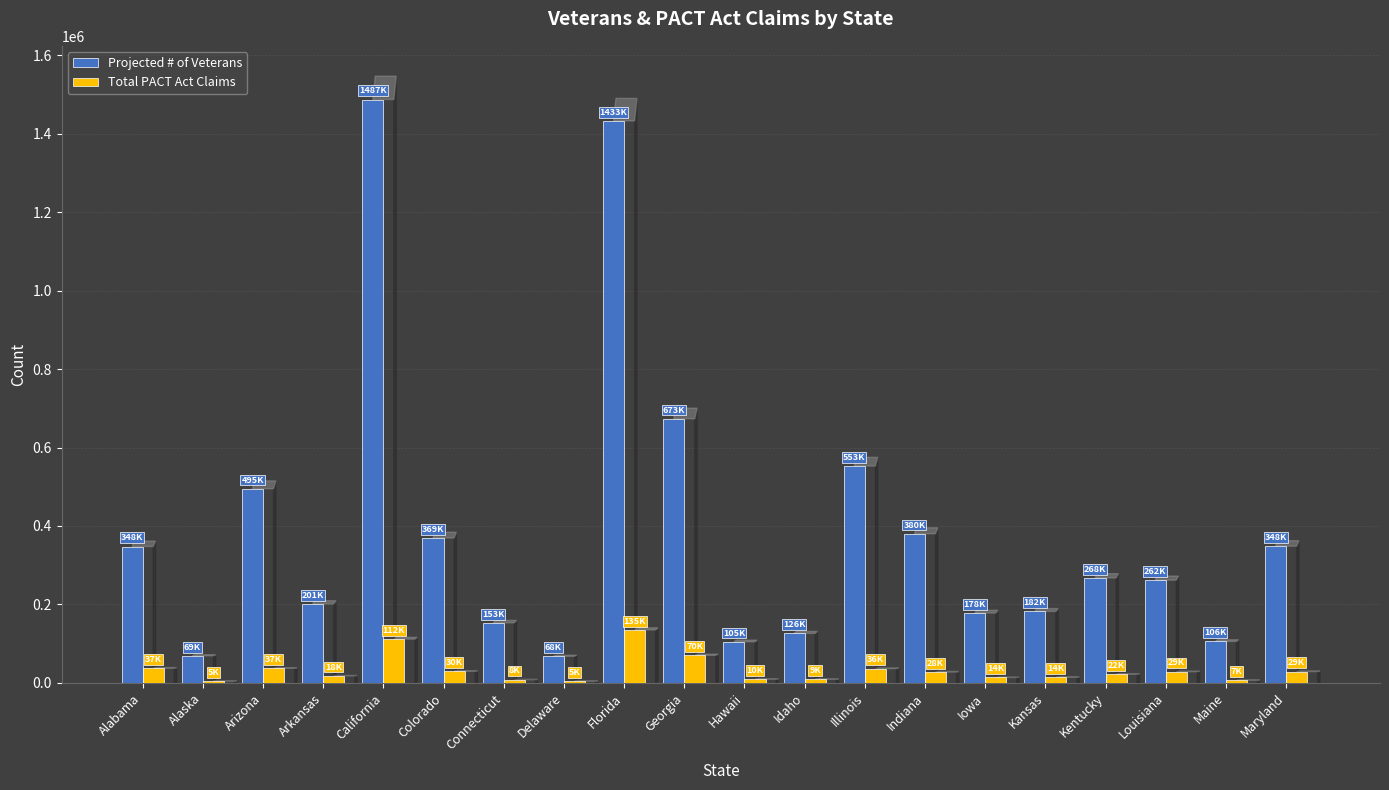

True or false: Projected # of Veterans has a value of 369317 at Colorado.

True